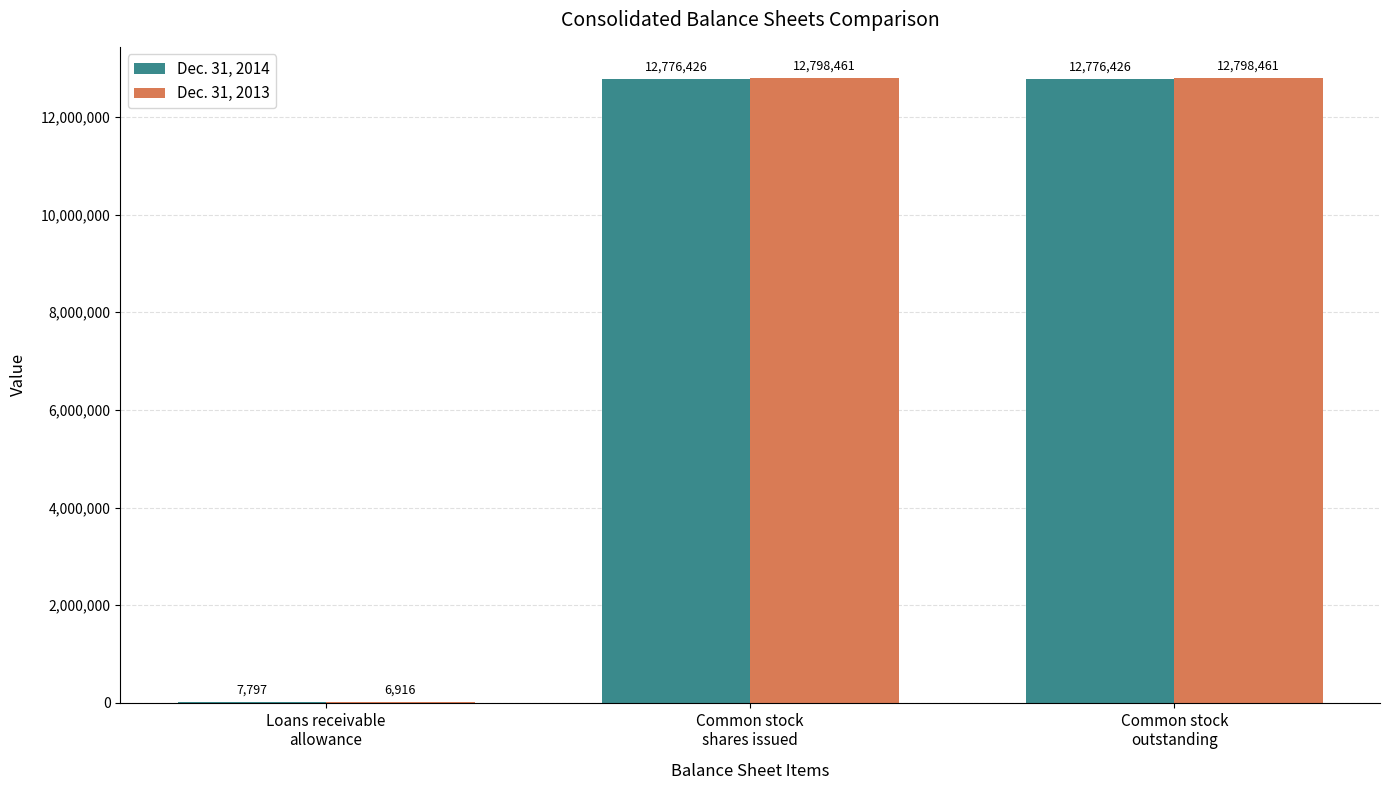

What is the maximum value shown in the chart?

12798461